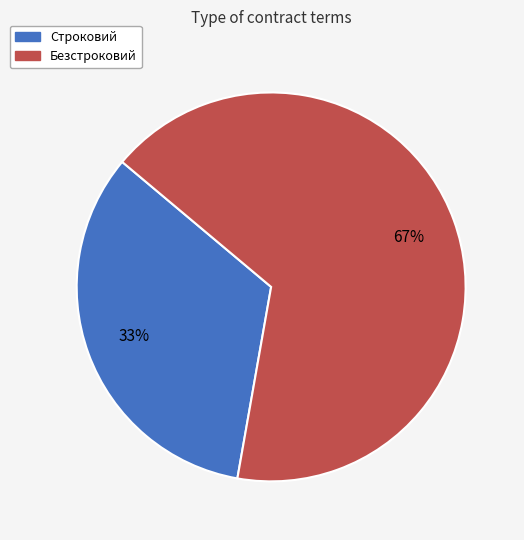

To the nearest percent, what is the combined percentage of Строковий and Безстроковий?

100%